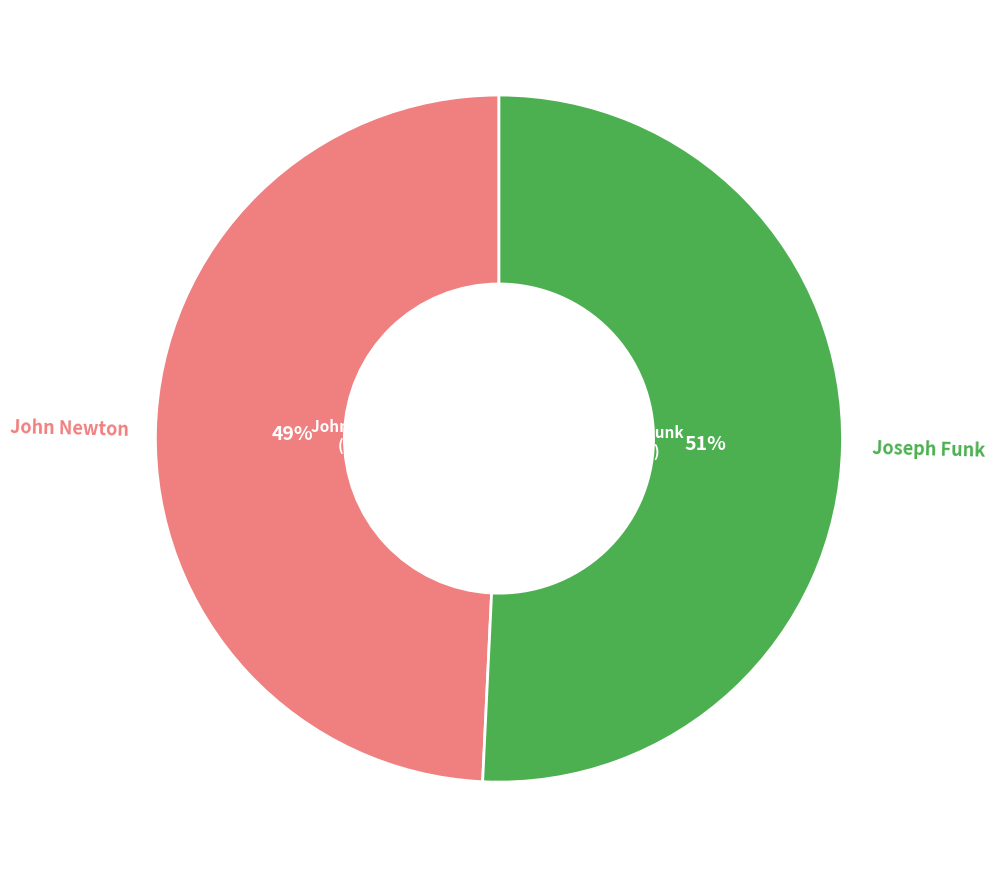

Which category has the smallest portion of the pie?

John Newton